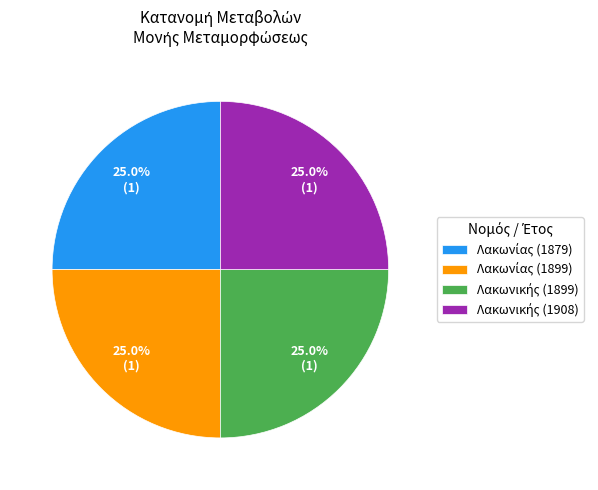

Does any single category account for the majority?

No